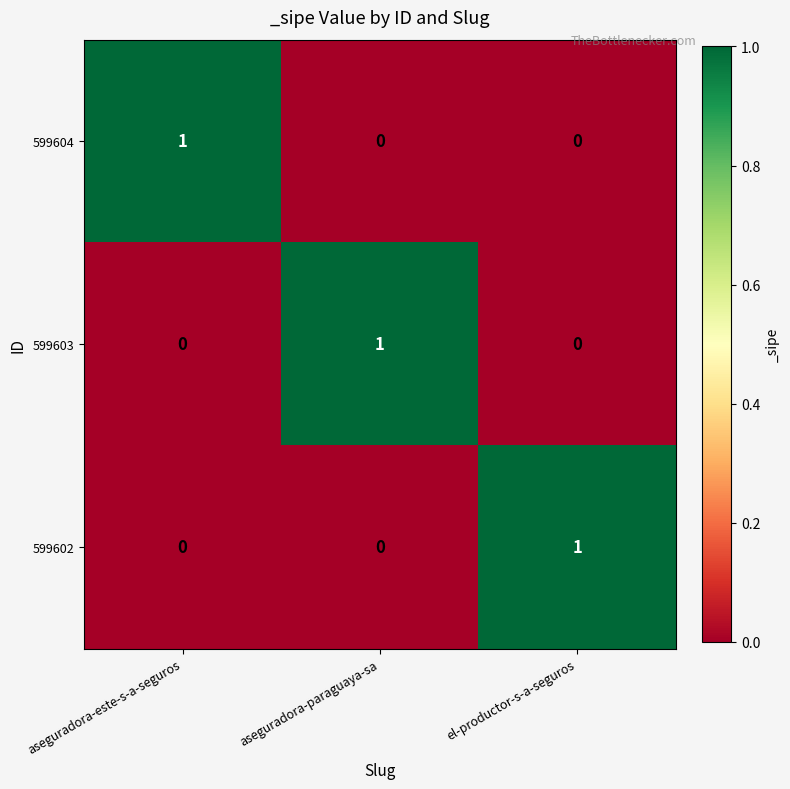

How many 599603 values are between 0 and 1?

3